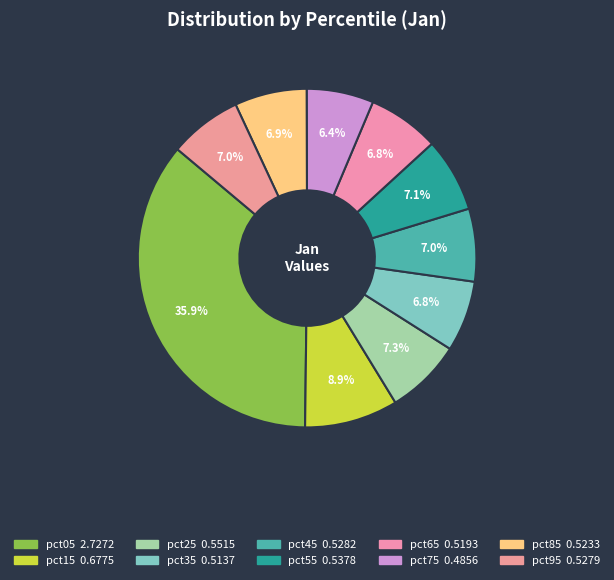

To the nearest percent, what percentage of the pie is pct55?

7%